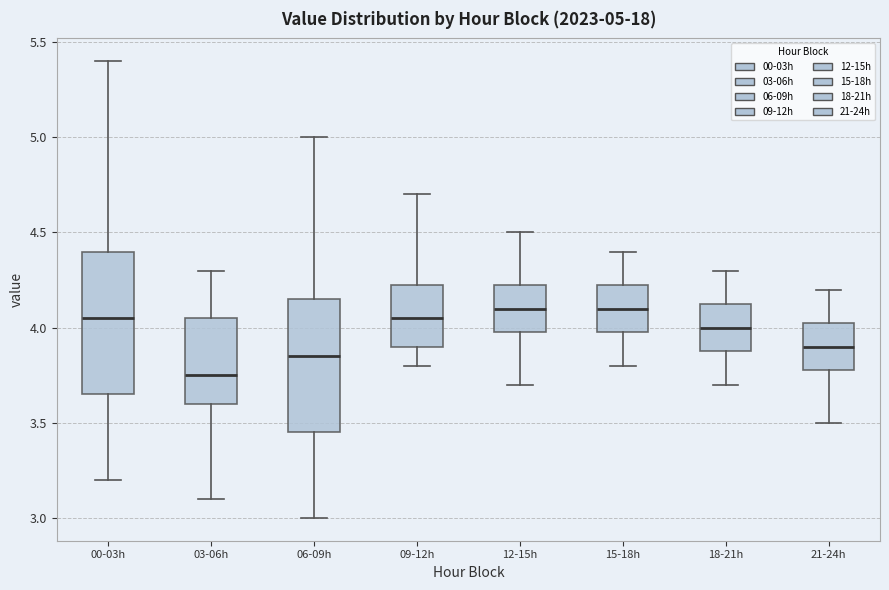

Comparing the boxes themselves (not the whiskers), which one is the tallest?

00-03h